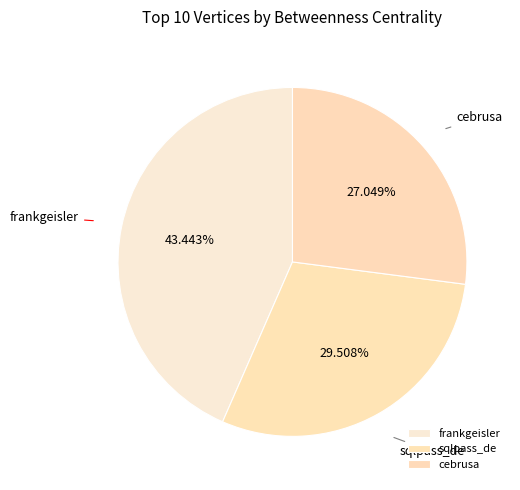

The sqlpass_de slice represents 30% of the pie. True or false?

True